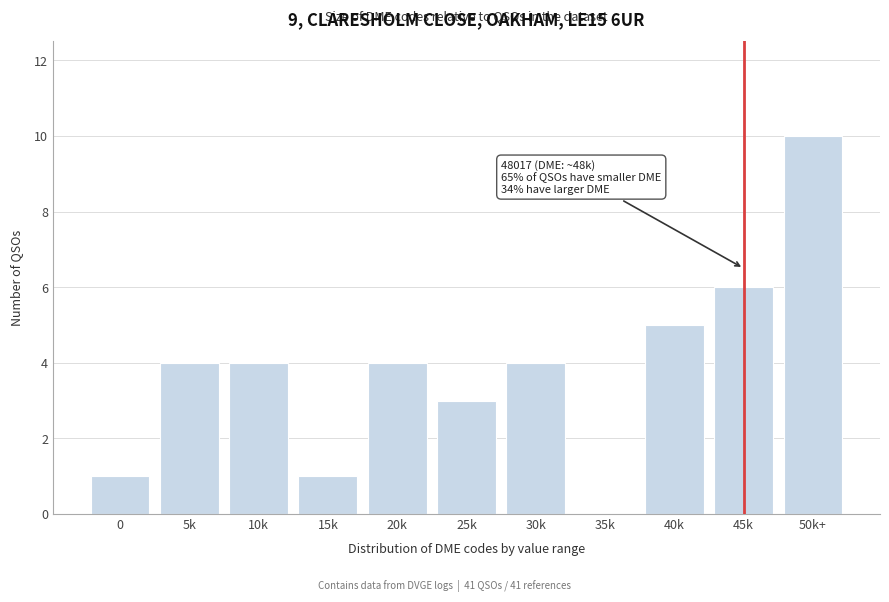

Reading left to right, extract all data points from this chart.

0=1	5k=4	10k=4	15k=1	20k=4	25k=3	30k=4	35k=0	40k=5	45k=6	50k+=10